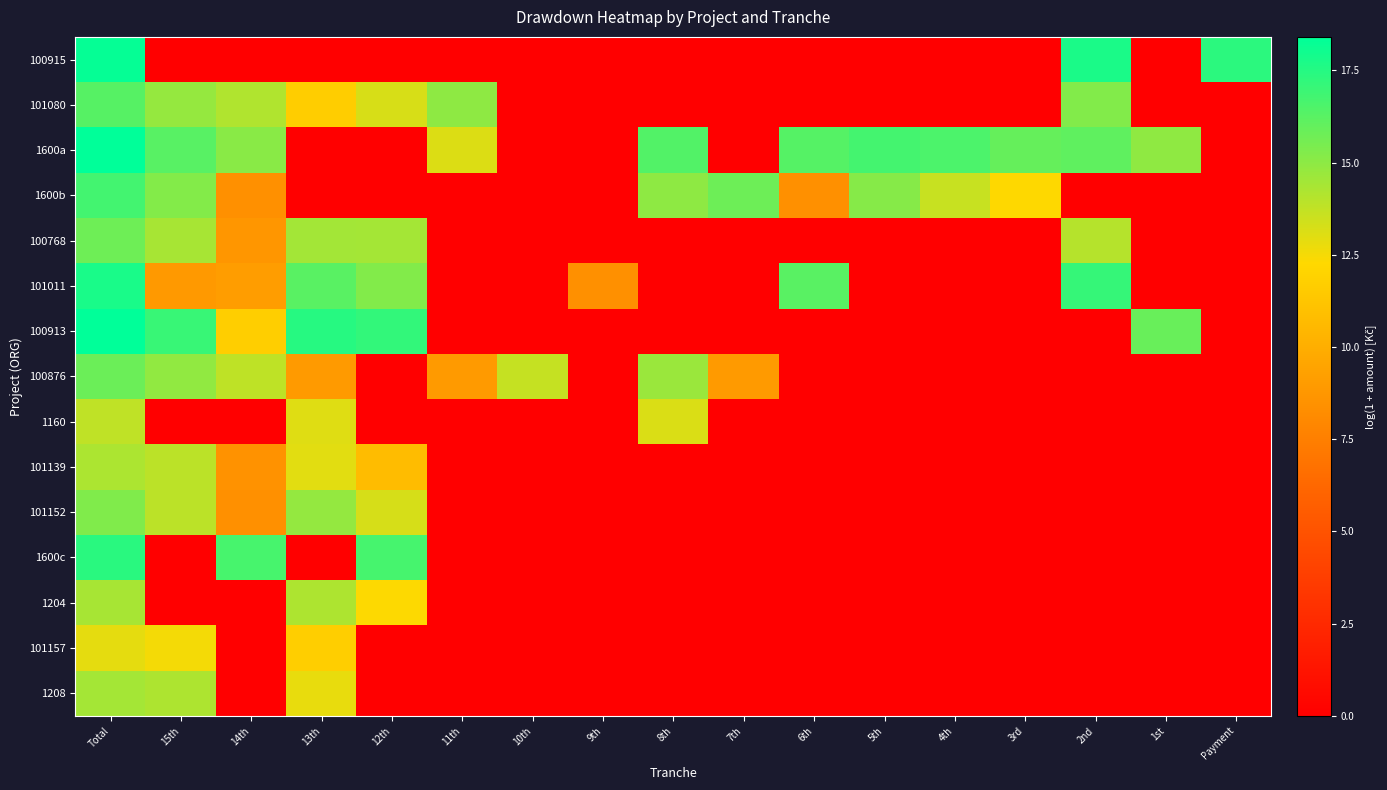

At how many categories does at least one series exceed 3?

17